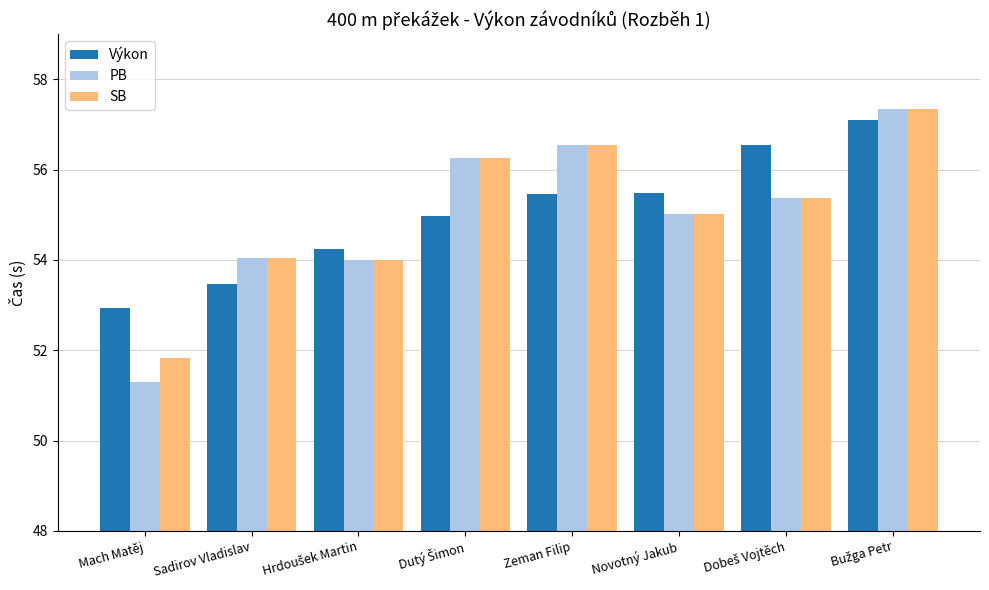

What is the difference between the second highest and minimum values in the PB series?

5.3